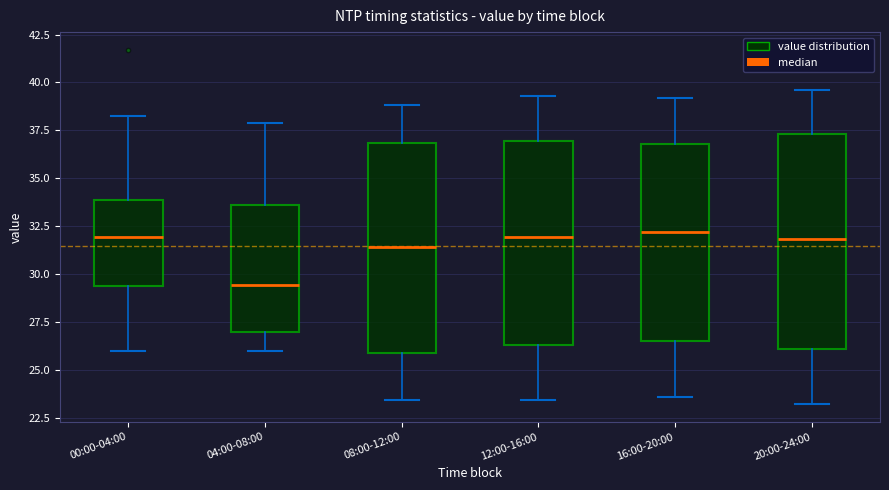

Reading left to right, read every box against the y-axis: the position of its median line, the range the box covers, and the ends of its whiskers. The values are not printed on the chart, so give them approximately, as read against the axis.

00:00-04:00: median 32.0, box 29.5 to 34.0, whiskers 26.0 to 38.0
04:00-08:00: median 29.5, box 27.0 to 33.5, whiskers 26.0 to 38.0
08:00-12:00: median 31.5, box 26.0 to 37.0, whiskers 23.5 to 39.0
12:00-16:00: median 32.0, box 26.5 to 37.0, whiskers 23.5 to 39.5
16:00-20:00: median 32.0, box 26.5 to 37.0, whiskers 23.5 to 39.0
20:00-24:00: median 32.0, box 26.0 to 37.5, whiskers 23.0 to 39.5